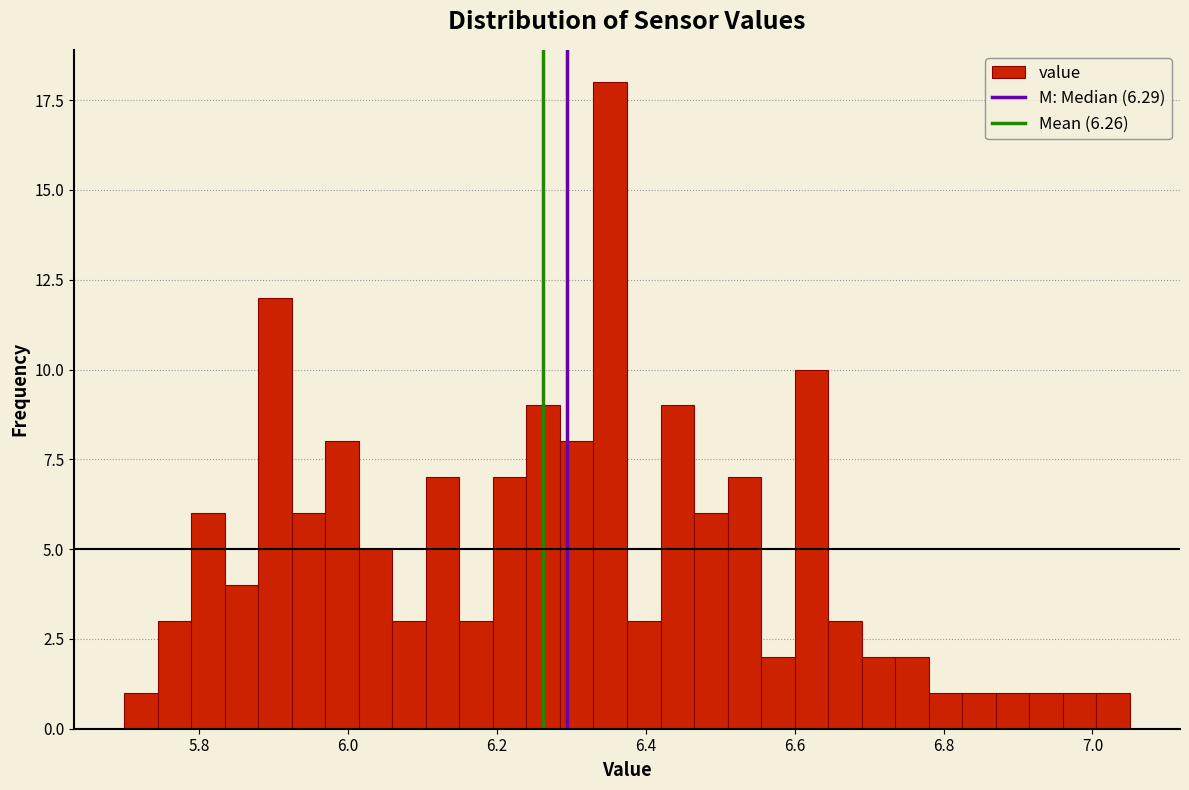

Around what value on the x-axis is the tallest bar? Give the approximate position of its centre, as read against the axis.

6.36